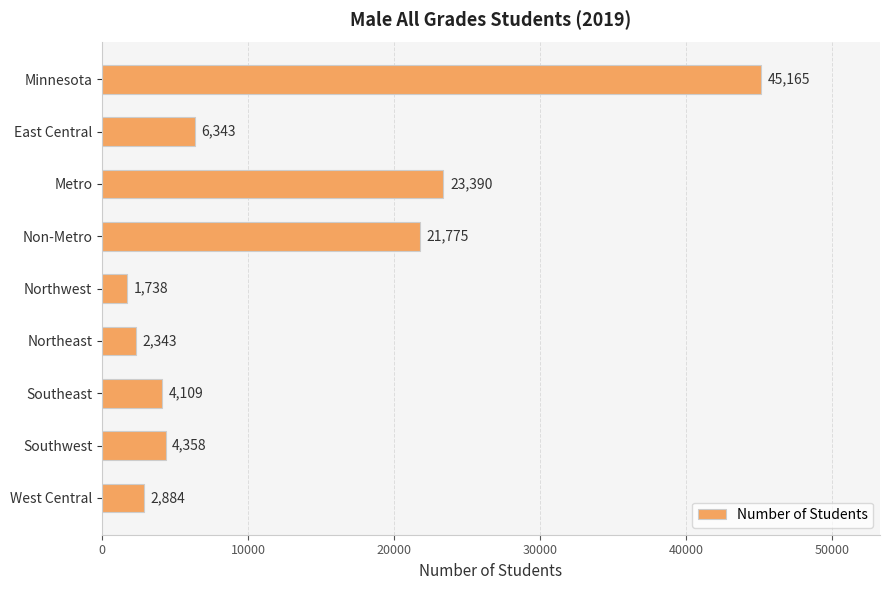

How many categories are shown in the chart?

9